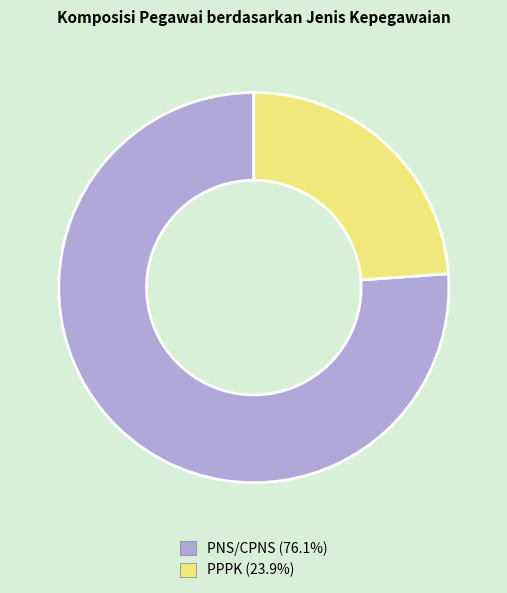

Is the sum of PNS/CPNS and PPPK greater than half?

Yes